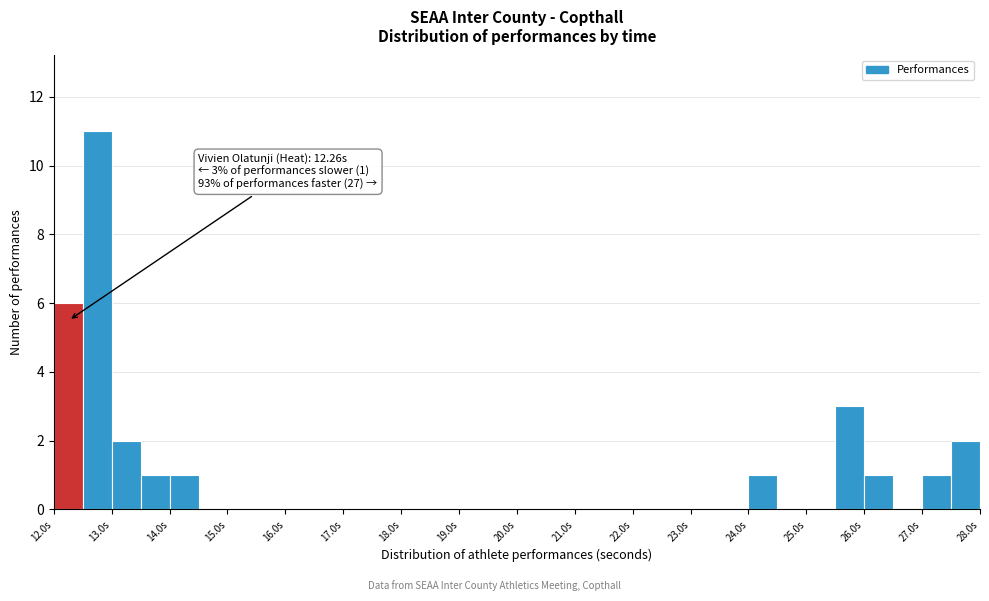

Which range on the x-axis has the tallest bar?

12.5 to 13.0